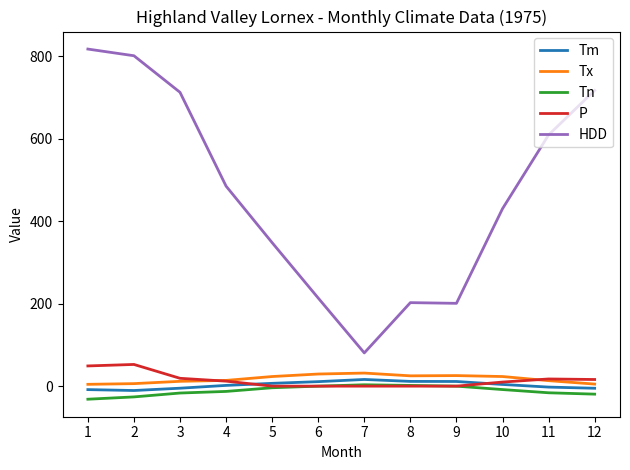

At how many categories does at least one series exceed 193?

11